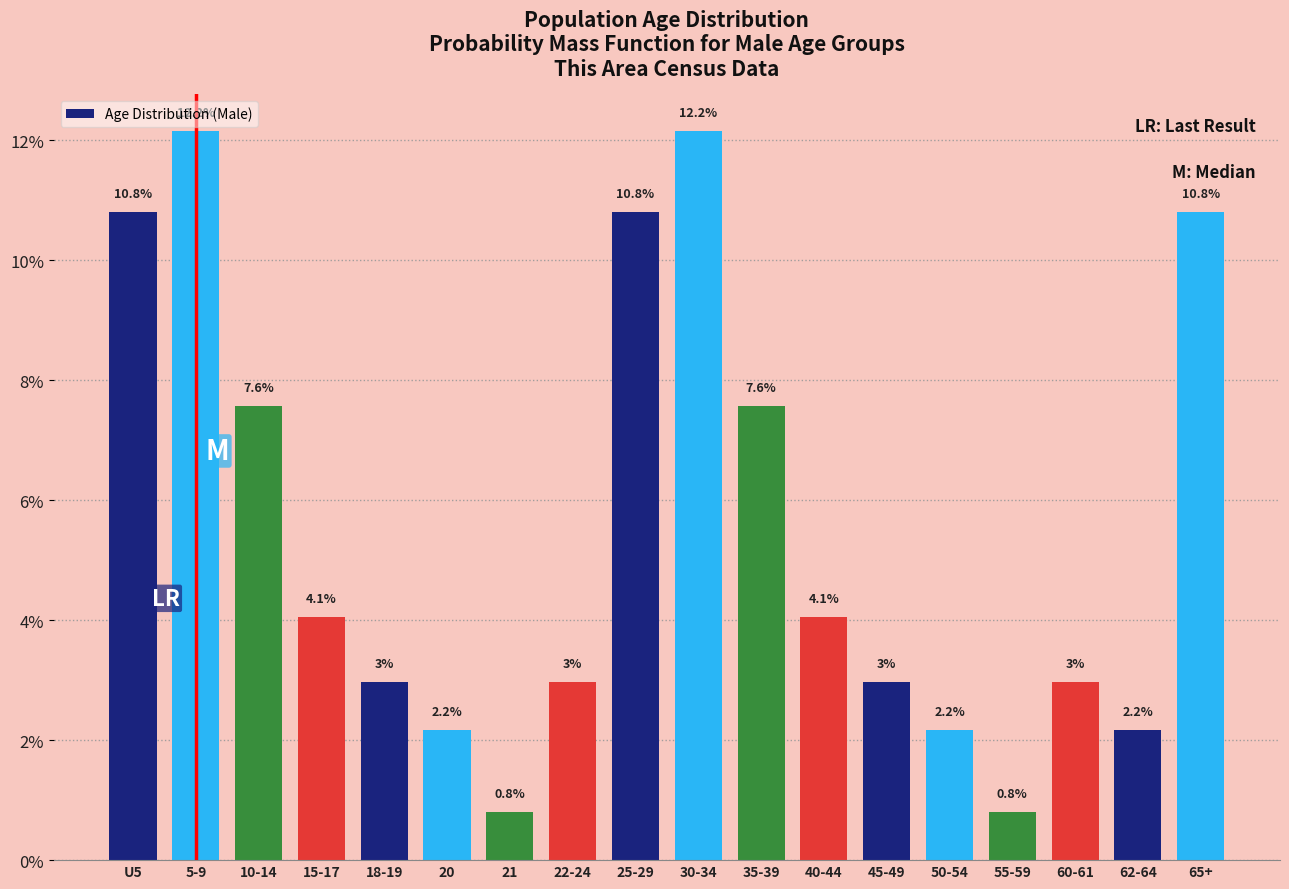

Are the bars horizontal?

No